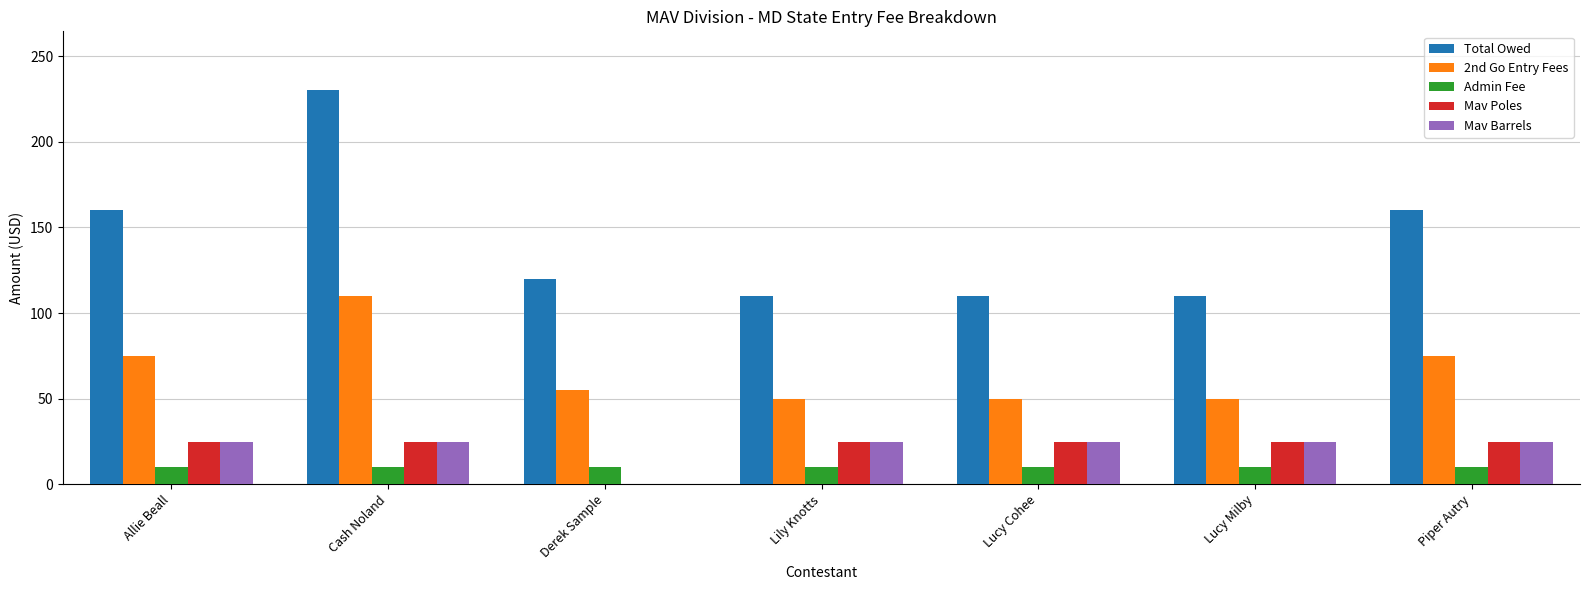

What are all the series names shown in the legend?

Total Owed, 2nd Go Entry Fees, Admin Fee, Mav Poles, Mav Barrels